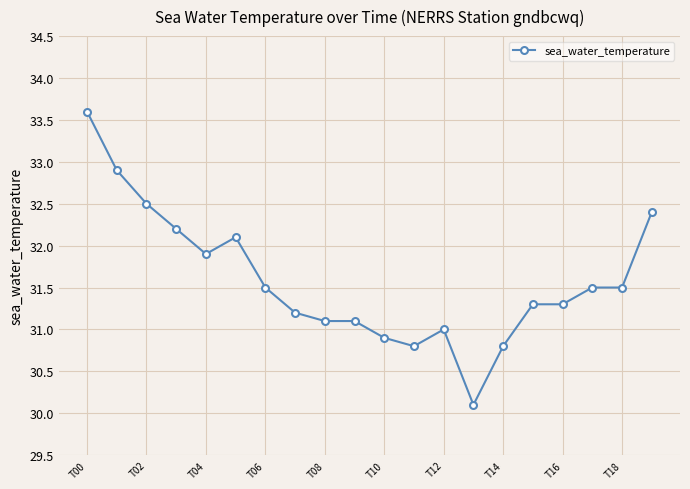

What is the difference between the maximum and second lowest values?

2.8